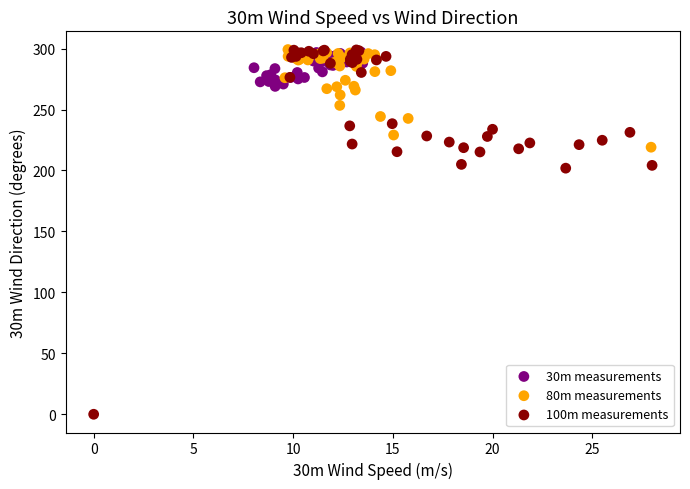

What are all the series names shown in the legend?

30m measurements, 80m measurements, 100m measurements